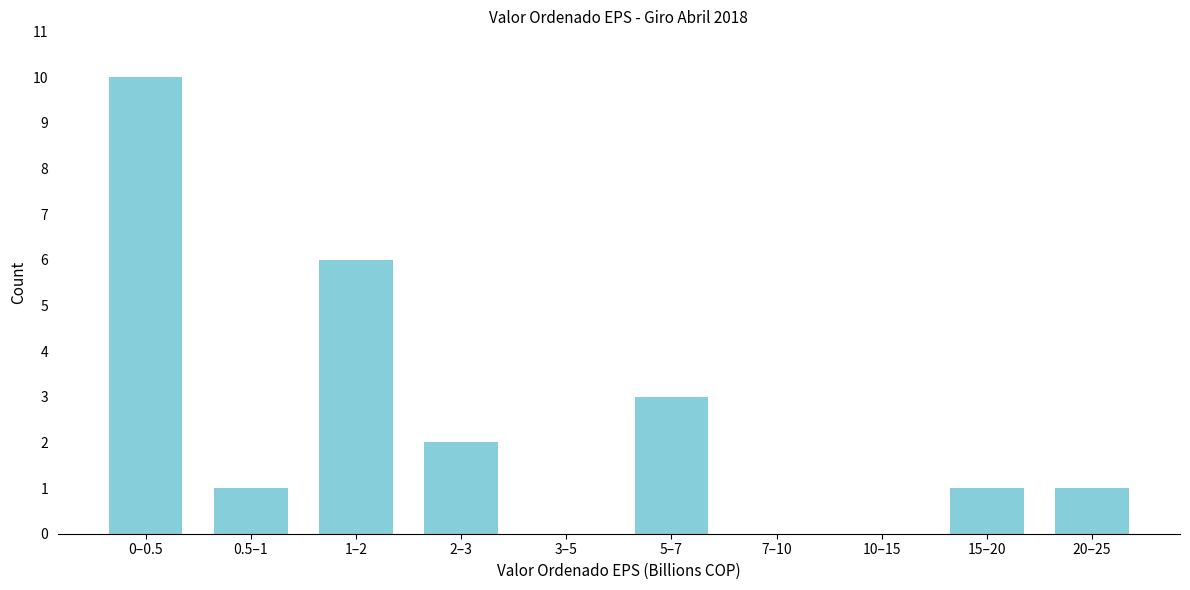

Reading left to right, transcribe all the data shown in this chart.

0–0.5=10	0.5–1=1	1–2=6	2–3=2	3–5=0	5–7=3	7–10=0	10–15=0	15–20=1	20–25=1